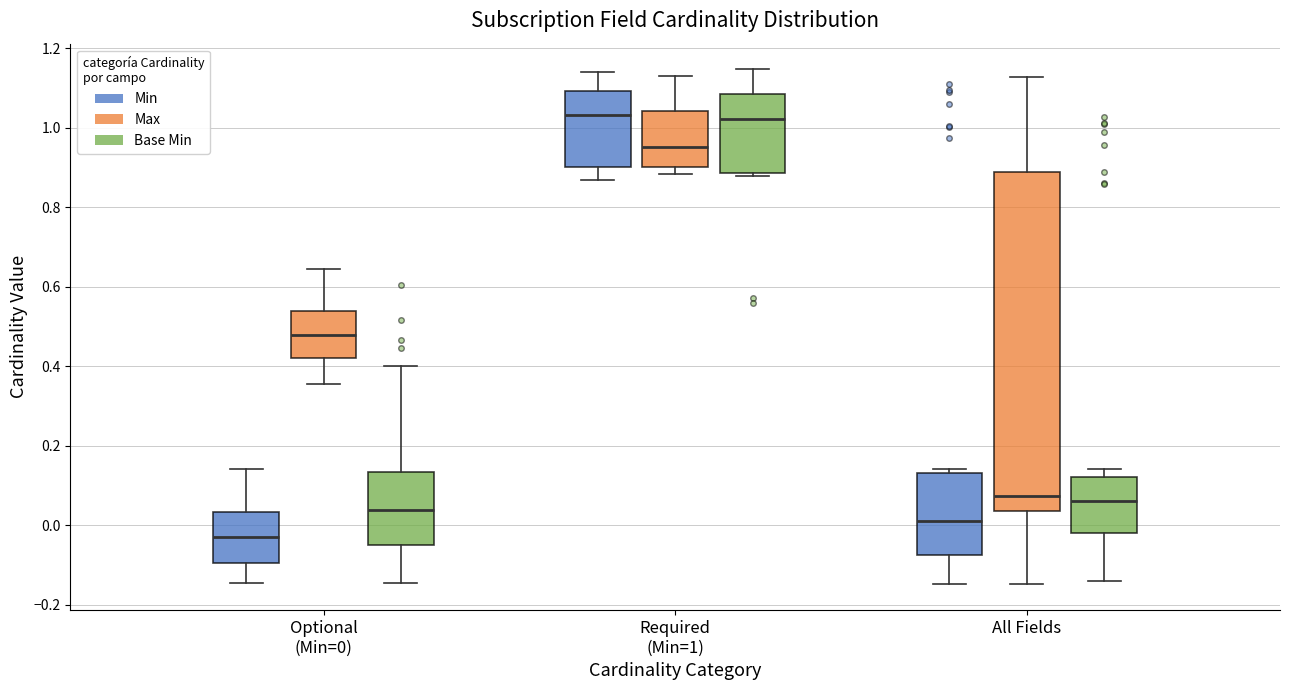

Reading left to right, transcribe this box plot: for each box, give where its median line is, the range the box spans, and where its two whiskers end, as read against the y-axis. The values are not printed on the chart, so give them approximately, as read against the axis.

Optional (Min=0) (Min): median -0.02, box -0.10 to 0.04, whiskers -0.14 to 0.14
Optional (Min=0) (Max): median 0.48, box 0.42 to 0.54, whiskers 0.36 to 0.64
Optional (Min=0) (Base Min): median 0.04, box -0.06 to 0.14, whiskers -0.14 to 0.40
Required (Min=1) (Min): median 1.04, box 0.90 to 1.10, whiskers 0.86 to 1.14
Required (Min=1) (Max): median 0.96, box 0.90 to 1.04, whiskers 0.88 to 1.14
Required (Min=1) (Base Min): median 1.02, box 0.88 to 1.08, whiskers 0.88 (just below the box's lower edge) to 1.14
All Fields (Min): median 0.02, box -0.08 to 0.14, whiskers -0.14 to 0.14 (just above the box's upper edge)
All Fields (Max): median 0.08, box 0.04 to 0.88, whiskers -0.14 to 1.12
All Fields (Base Min): median 0.06, box -0.02 to 0.12, whiskers -0.14 to 0.14